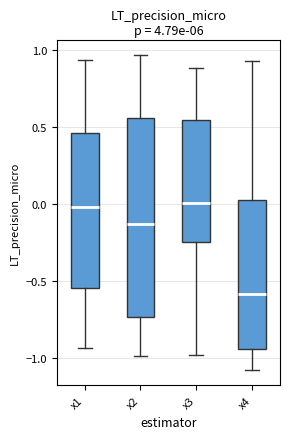

Reading left to right, transcribe this box plot: for each box, give where its median line is, the range the box spans, and where its two whiskers end, as read against the y-axis. The values are not printed on the chart, so give them approximately, as read against the axis.

x1: median 0.00, box -0.55 to 0.45, whiskers -0.95 to 0.95
x2: median -0.15, box -0.75 to 0.55, whiskers -1.00 to 0.95
x3: median 0.00, box -0.25 to 0.55, whiskers -1.00 to 0.90
x4: median -0.60, box -0.95 to 0.05, whiskers -1.10 to 0.95